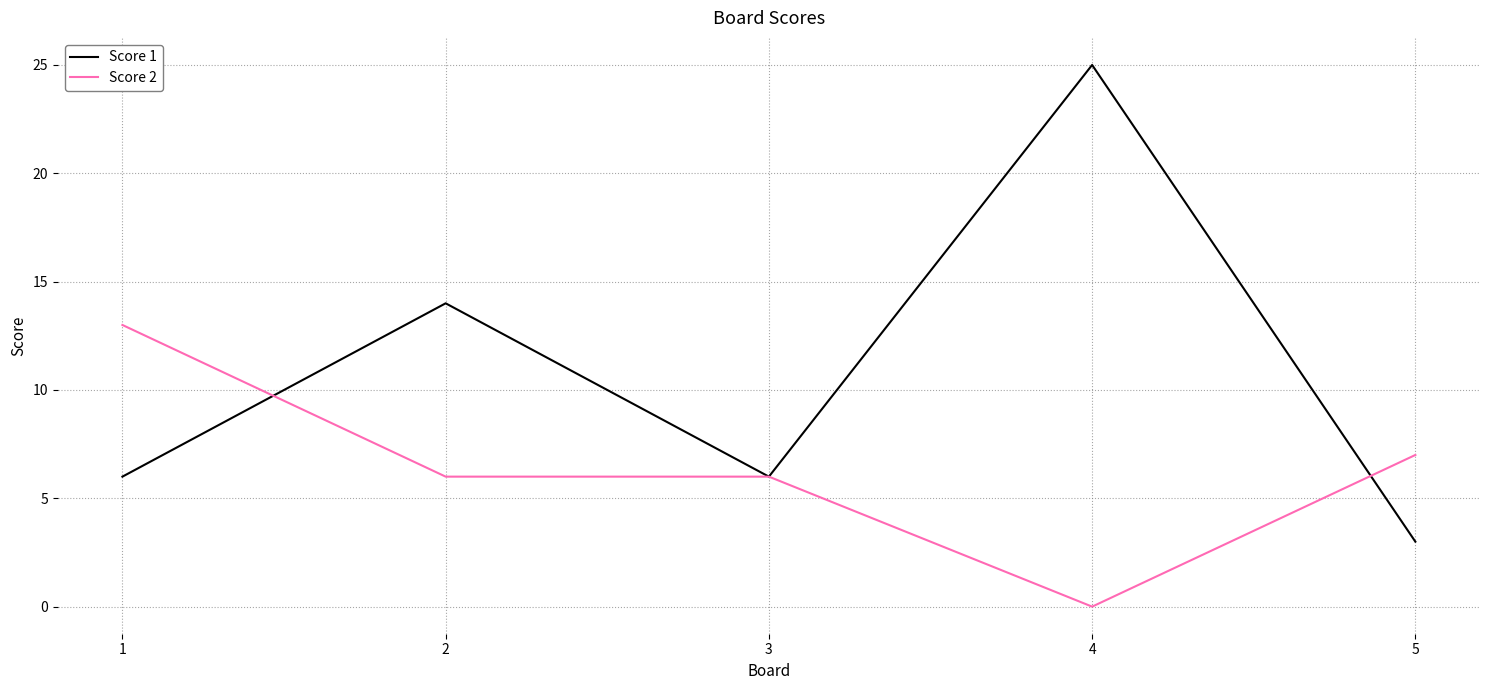

Count the number of categories in the chart.

5